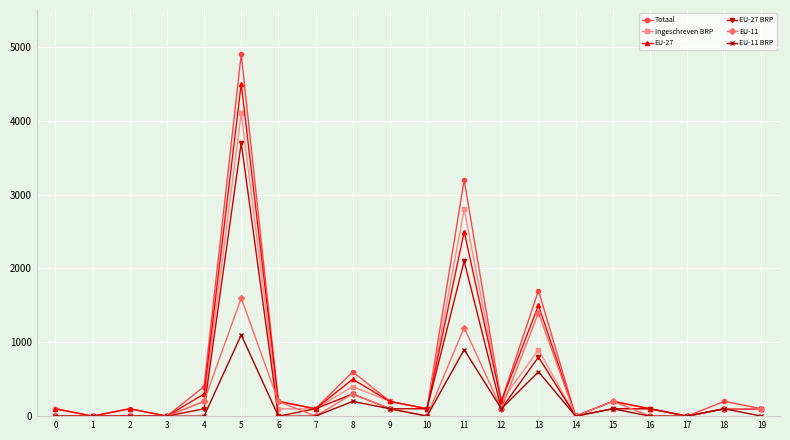

What are all the series names shown in the legend?

Totaal, Ingeschreven BRP, EU-27, EU-27 BRP, EU-11, EU-11 BRP